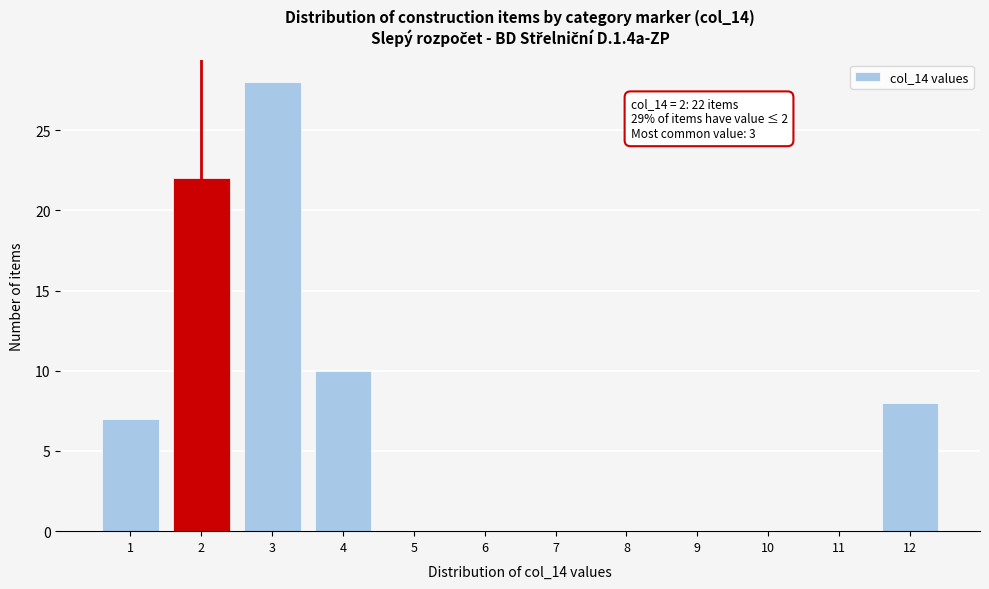

Reading left to right, transcribe all the data shown in this chart.

1=7	2=22	3=28	4=10	5=0	6=0	7=0	8=0	9=0	10=0	11=0	12=8